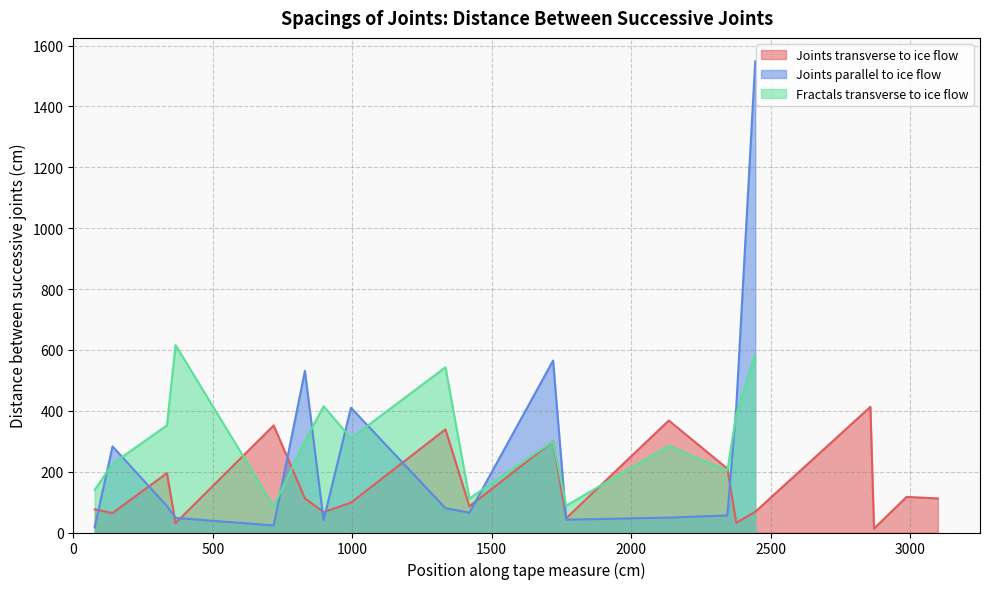

Does the chart have visible grid lines?

Yes